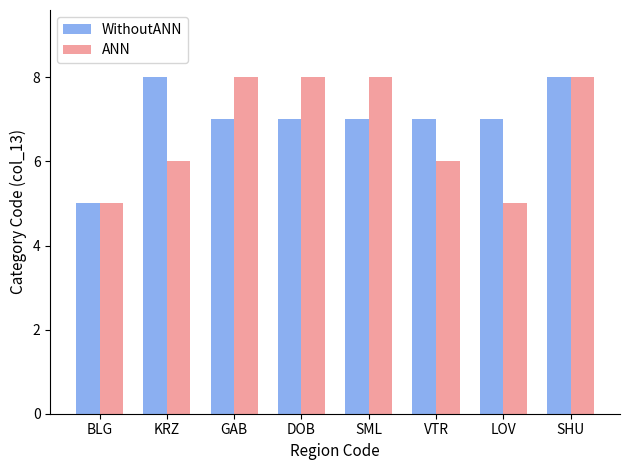

Is it true that WithoutANN equals 7 at DOB?

True